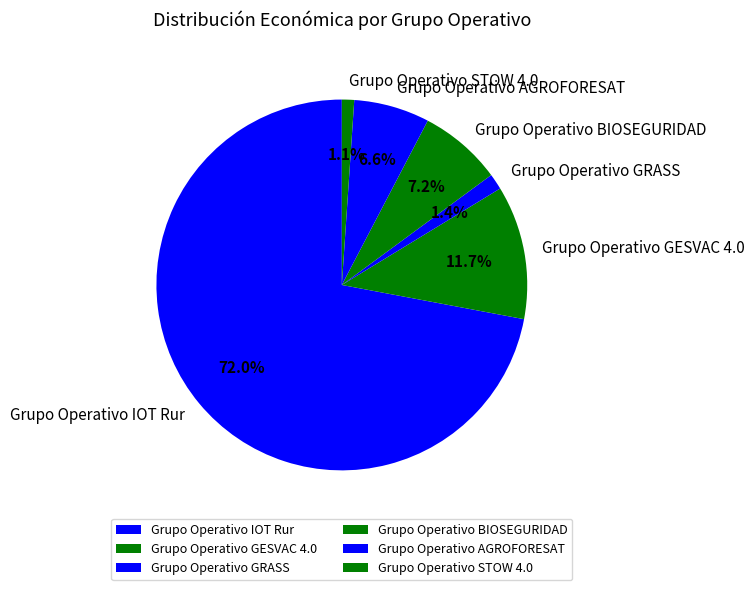

What percentage is NOT represented by Grupo Operativo AGROFORESAT?

93.4%